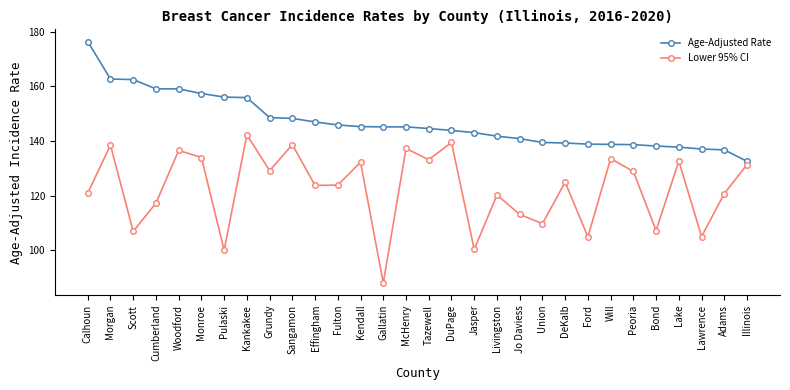

The value of Age-Adjusted Rate at Cumberland is 213.9. True or false?

False